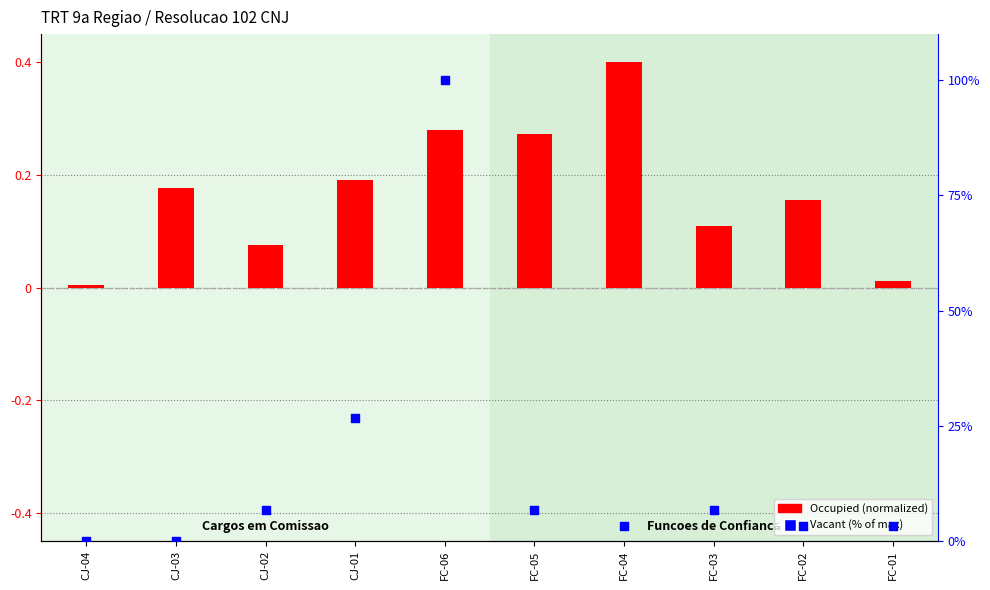

At which category is the sum across all series the highest?

FC-06